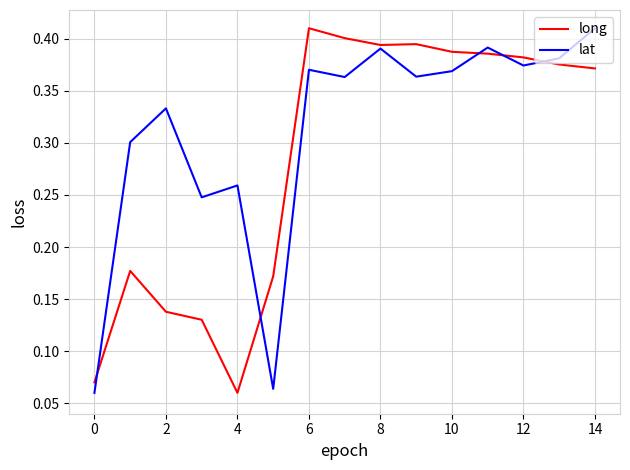

List the series in order of their overall mean, lowest first.

long, lat